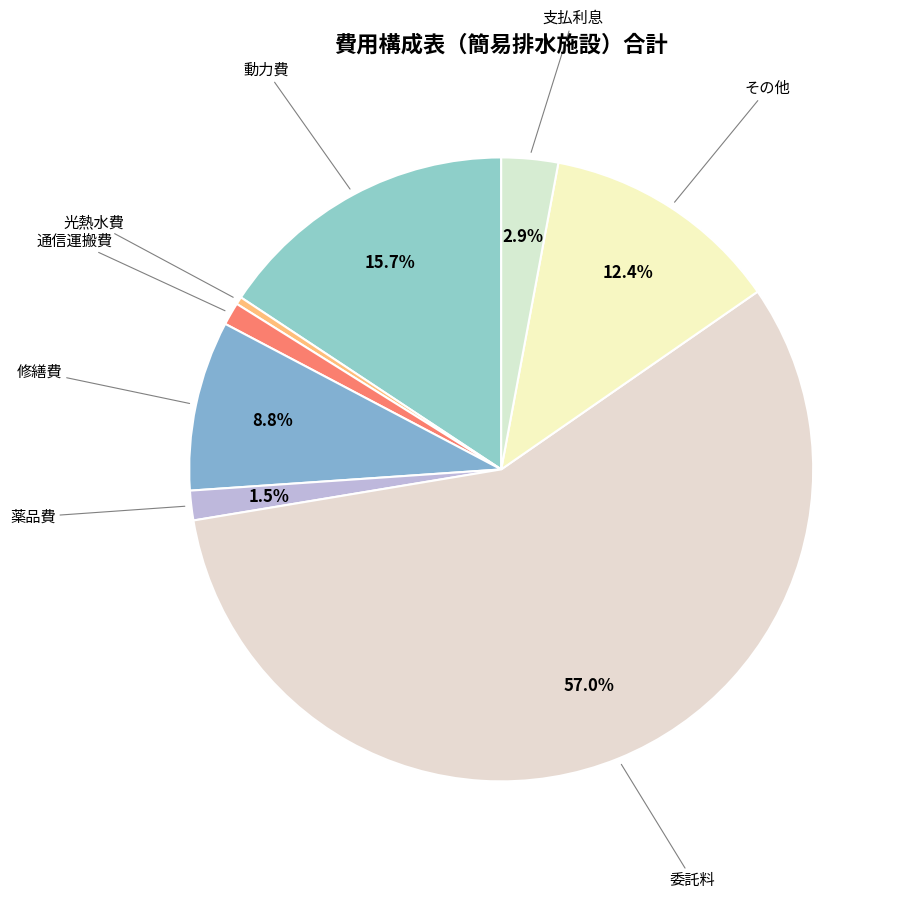

How many segments does this pie chart have?

8